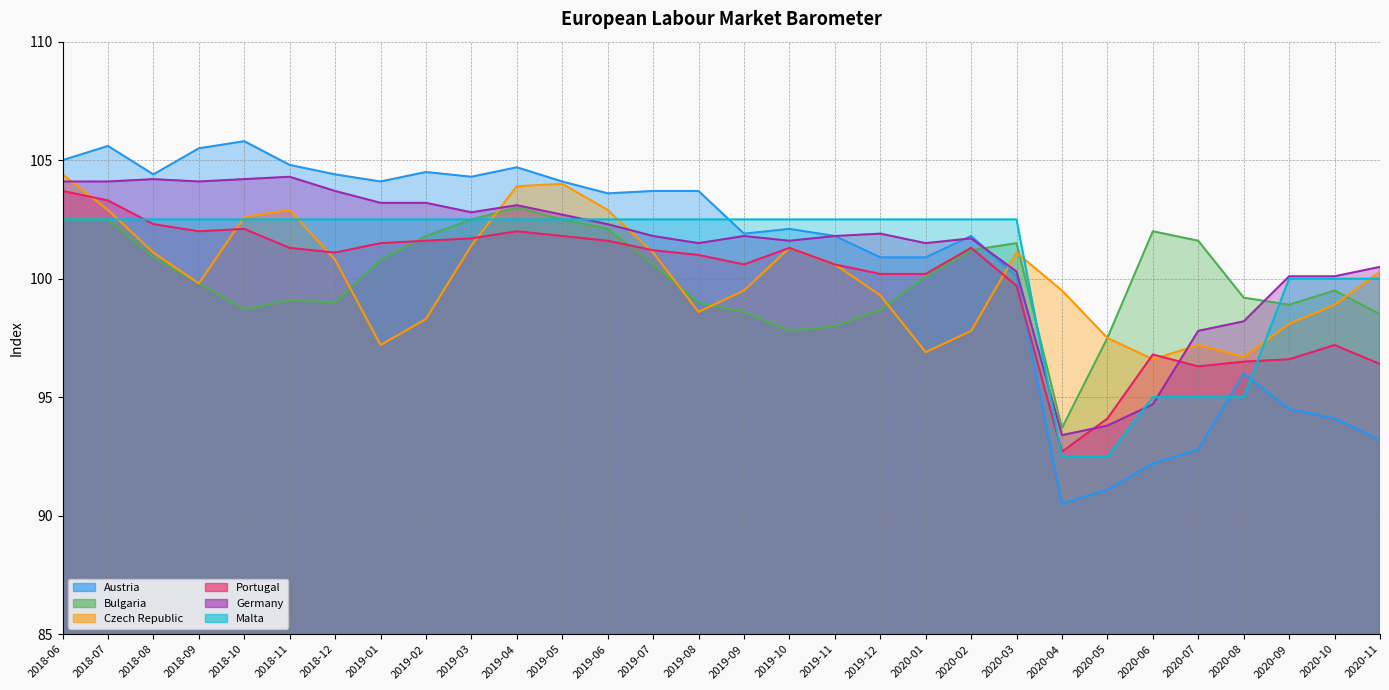

True or false: Austria and Bulgaria intersect in this chart.

True